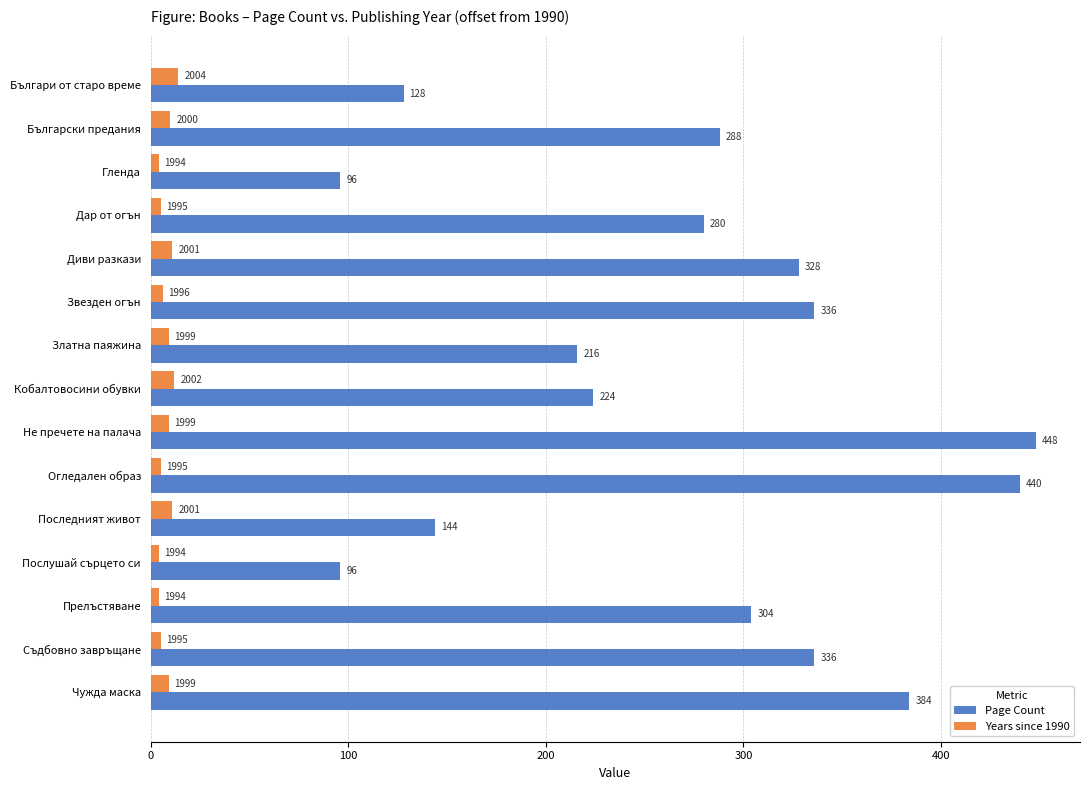

Where is Page Count nearest to the value 272?

Дар от огън